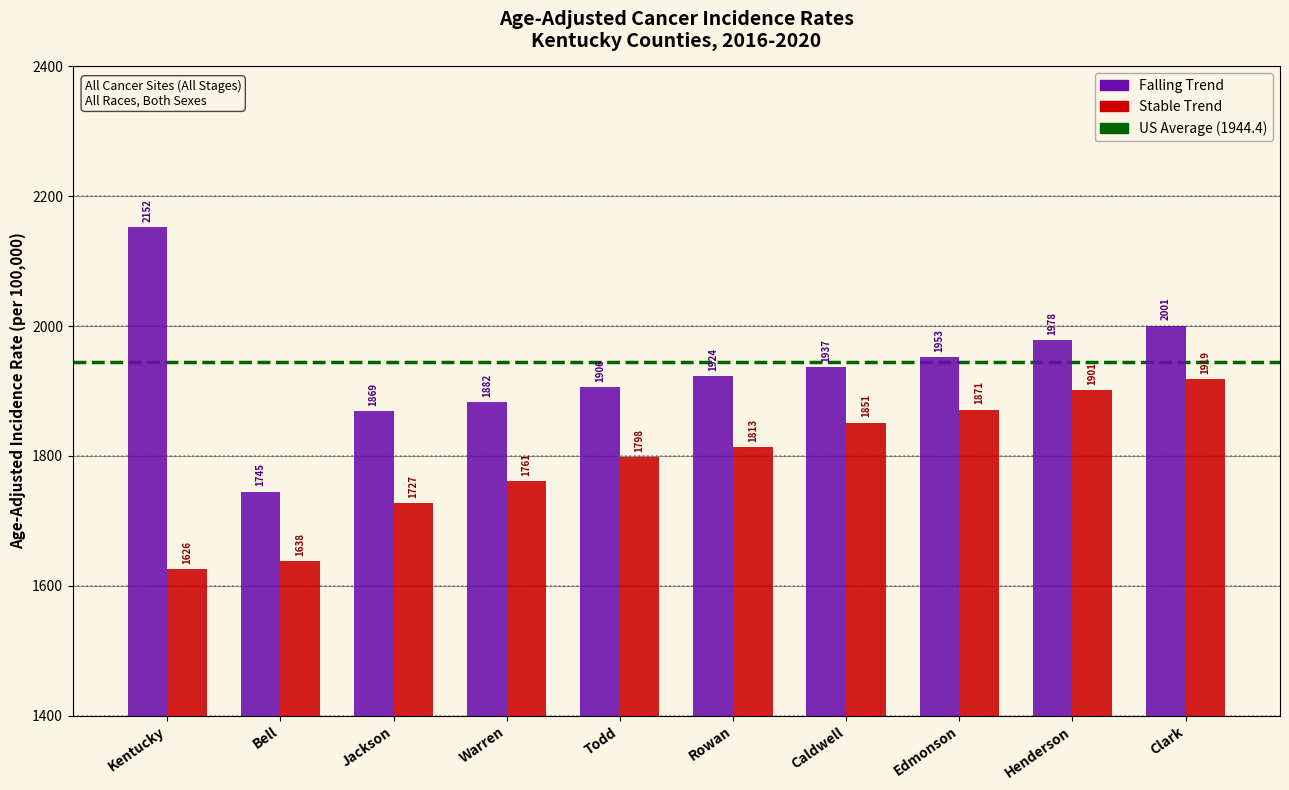

The Stable Trend series shows 1262.9 at Rowan. True or false?

False